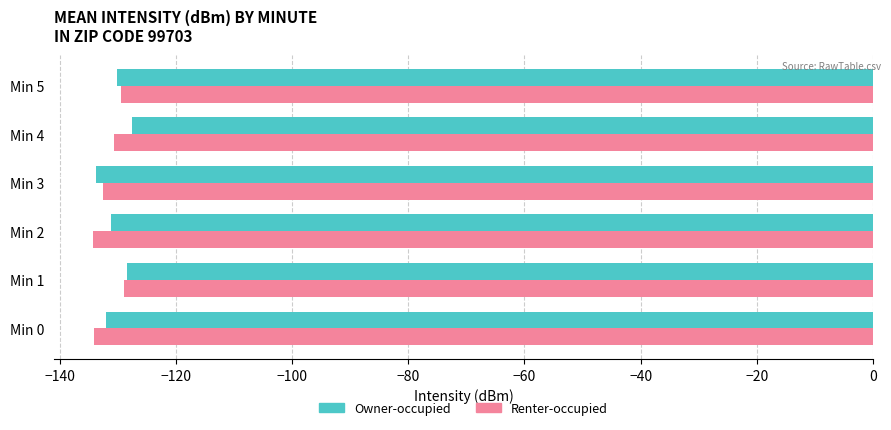

Rank the series by their average value, from highest to lowest.

Owner-occupied, Renter-occupied